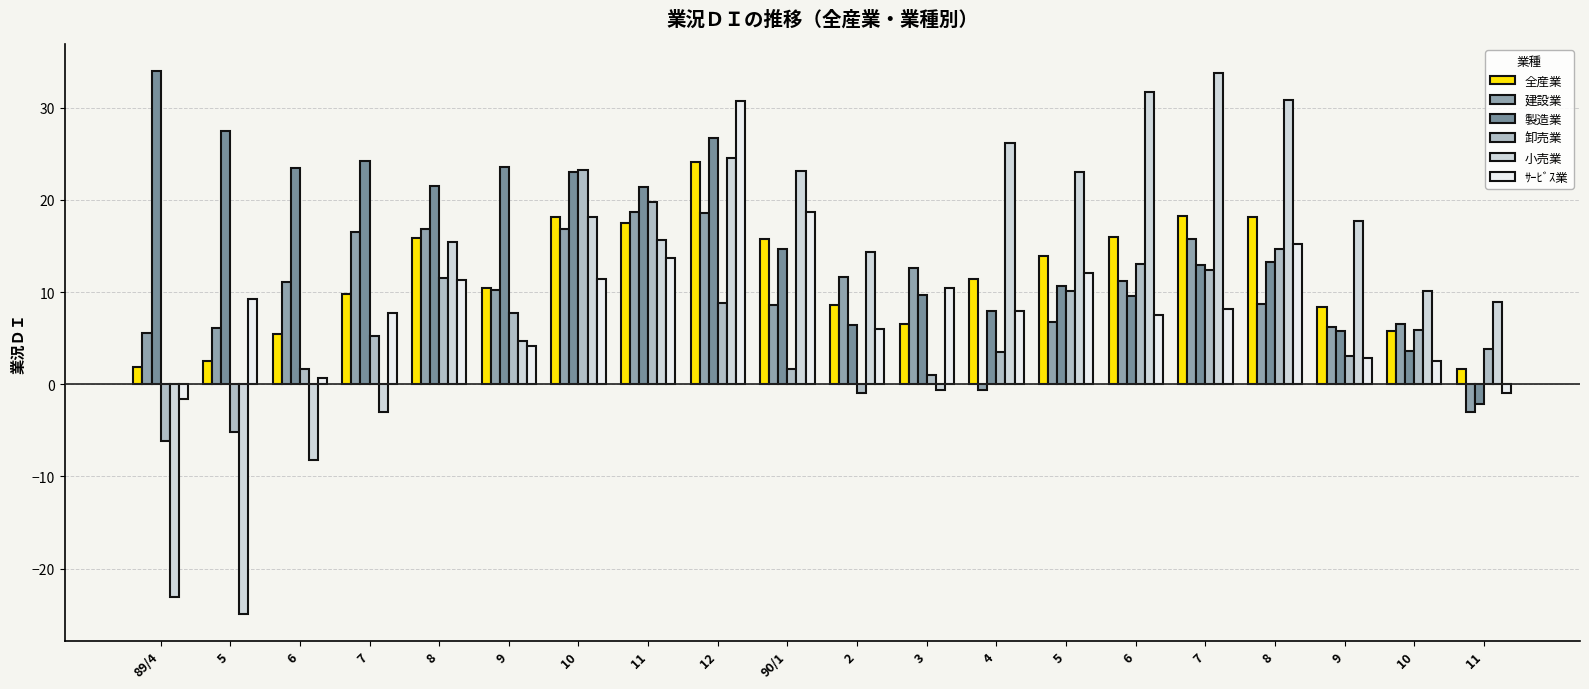

What value does the 卸売業 series have at 5?

10.1